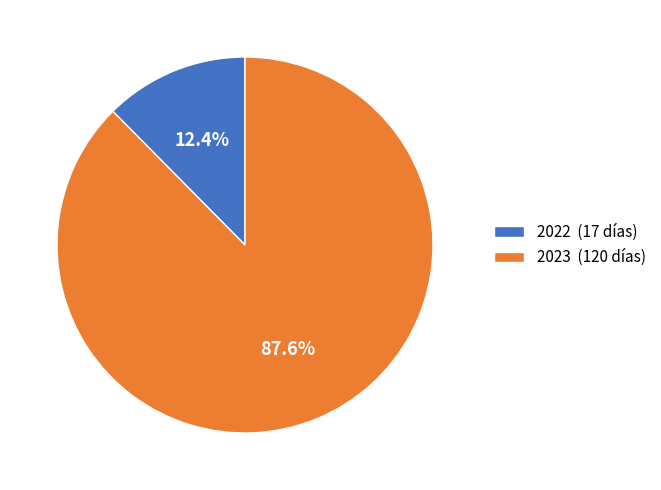

Is it true that 2023 is 88% of the pie?

True